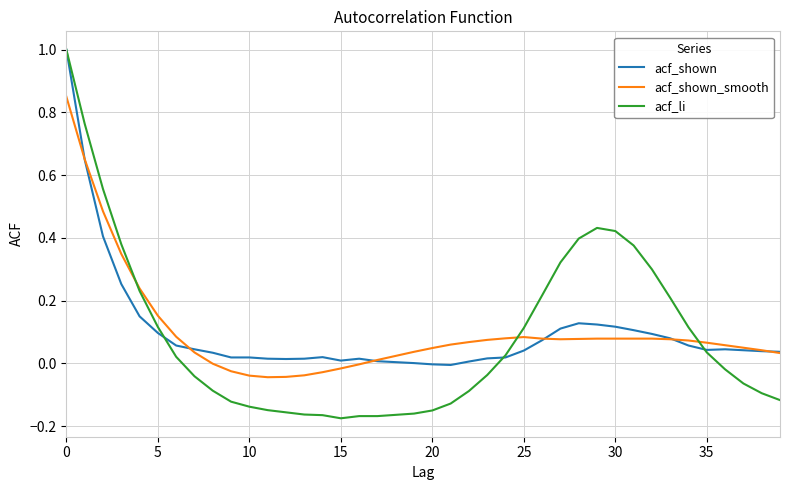

How many categories are shown in the chart?

40